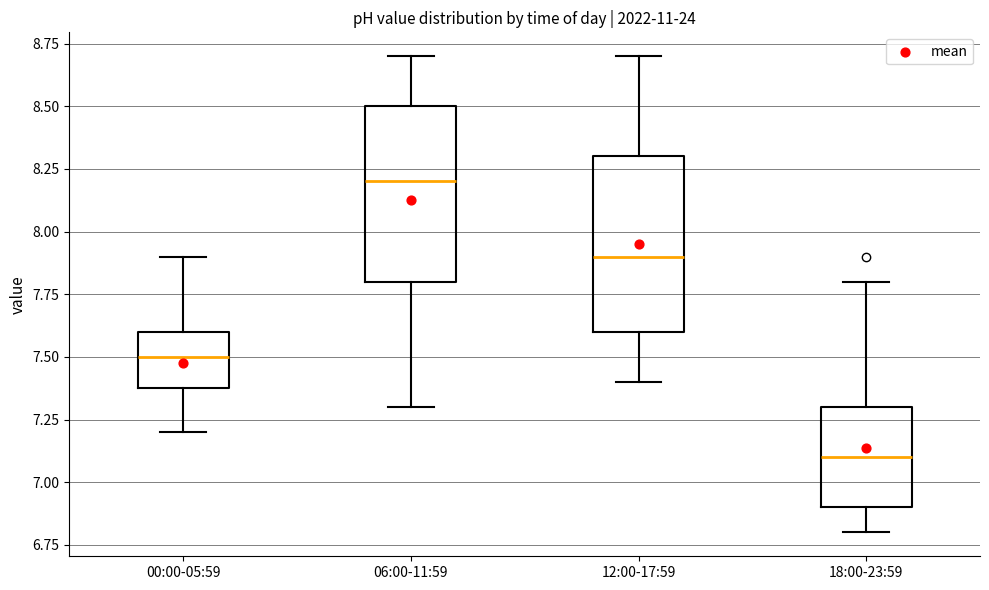

Reading left to right, read every box against the y-axis: the position of its median line, the range the box covers, and the ends of its whiskers. The values are not printed on the chart, so give them approximately, as read against the axis.

00:00-05:59: median 7.5, box 7.4 to 7.6, whiskers 7.2 to 7.9
06:00-11:59: median 8.2, box 7.8 to 8.5, whiskers 7.3 to 8.7
12:00-17:59: median 7.9, box 7.6 to 8.3, whiskers 7.4 to 8.7
18:00-23:59: median 7.1, box 6.9 to 7.3, whiskers 6.8 to 7.8